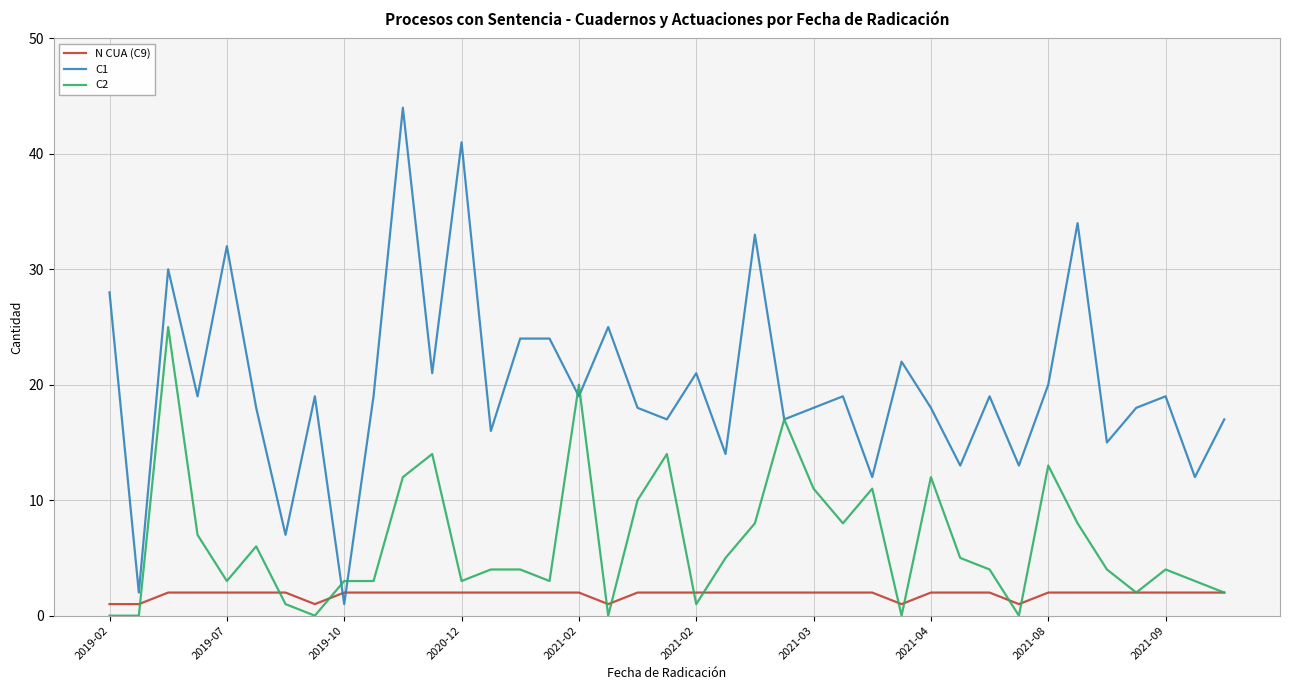

How many lines are shown in the chart?

3